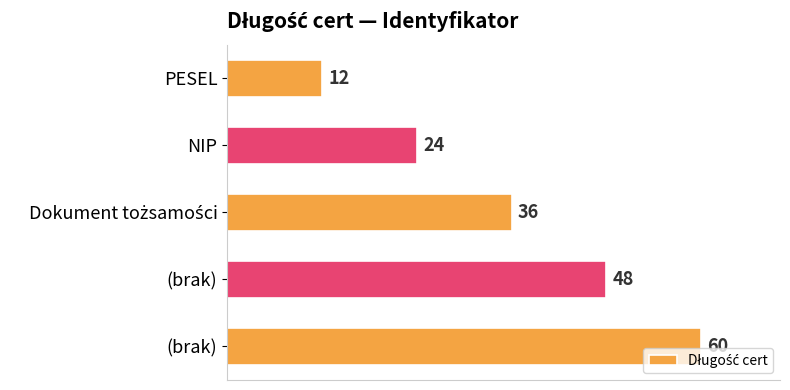

How many bars are there in total?

5